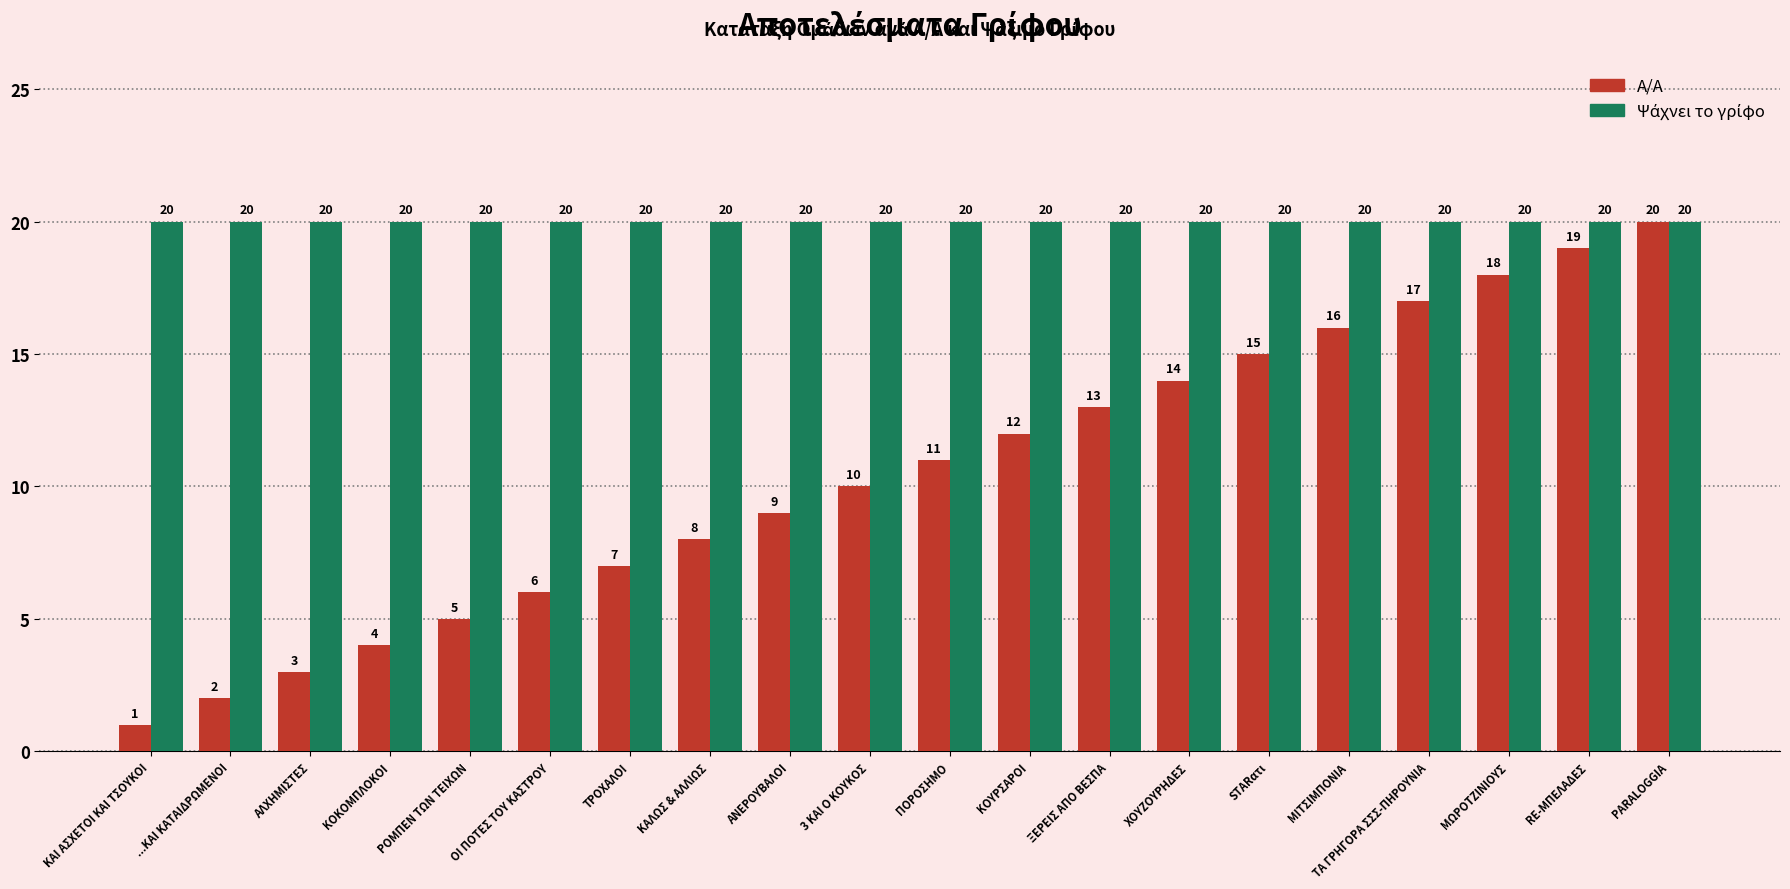

Between ΚΑΙ ΑΣΧΕΤΟΙ ΚΑΙ ΤΣΟΥΚΟΙ and ΞΕΡΕΙΣ ΑΠΟ ΒΕΣΠΑ, which series saw the biggest shift?

Α/Α